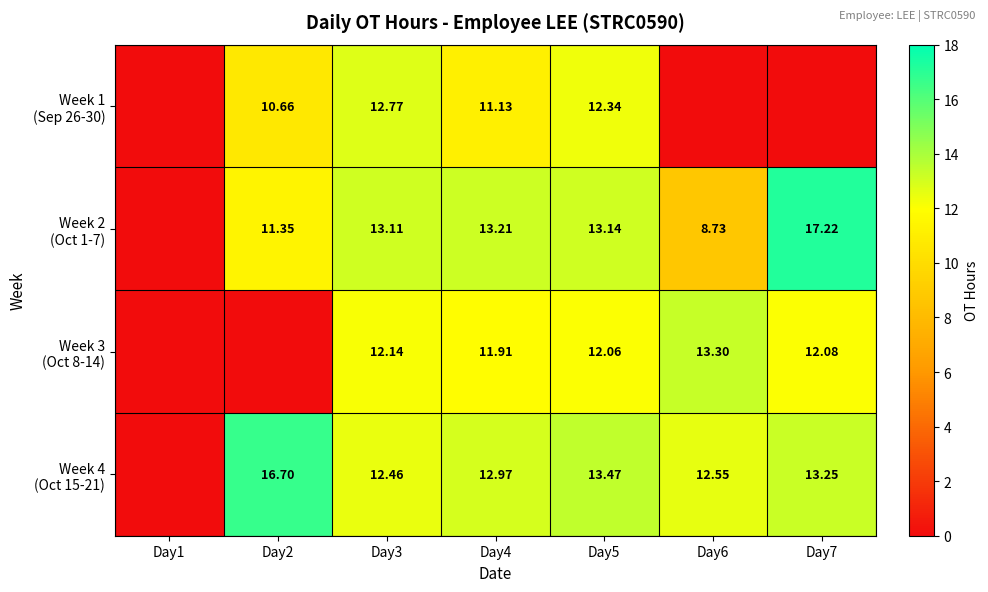

The value of Week 4 (Oct 15-21) at Day1 is 0.0. True or false?

True